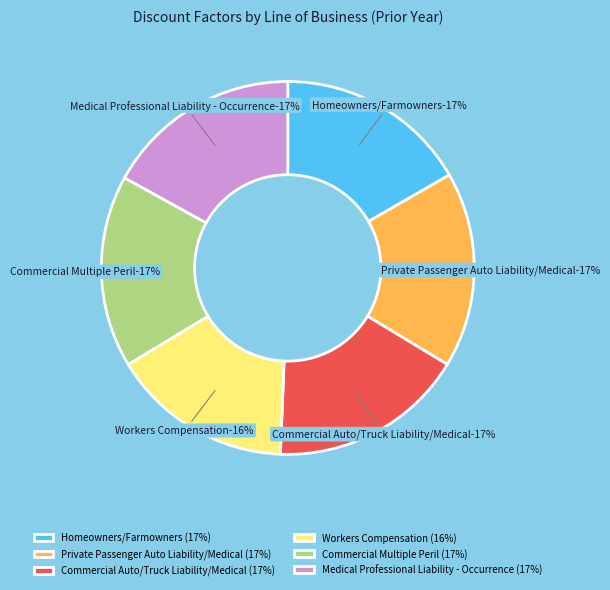

How many slices are in this pie chart?

6